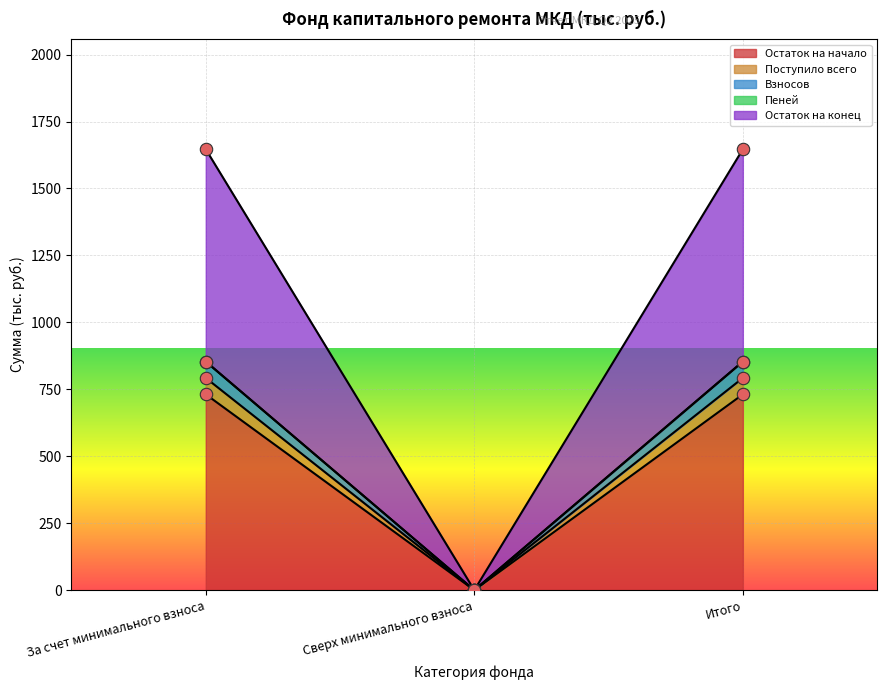

Which series contains the highest Y value?

Остаток на конец